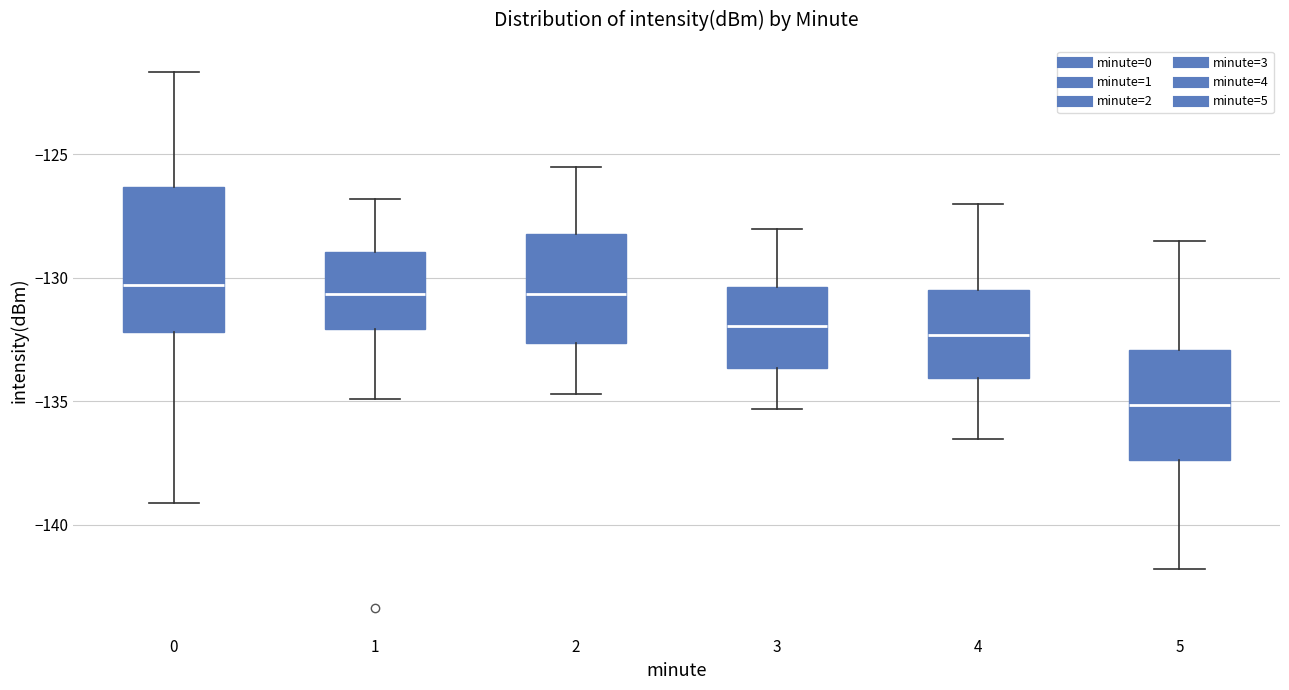

Which box's median line is the lowest?

5